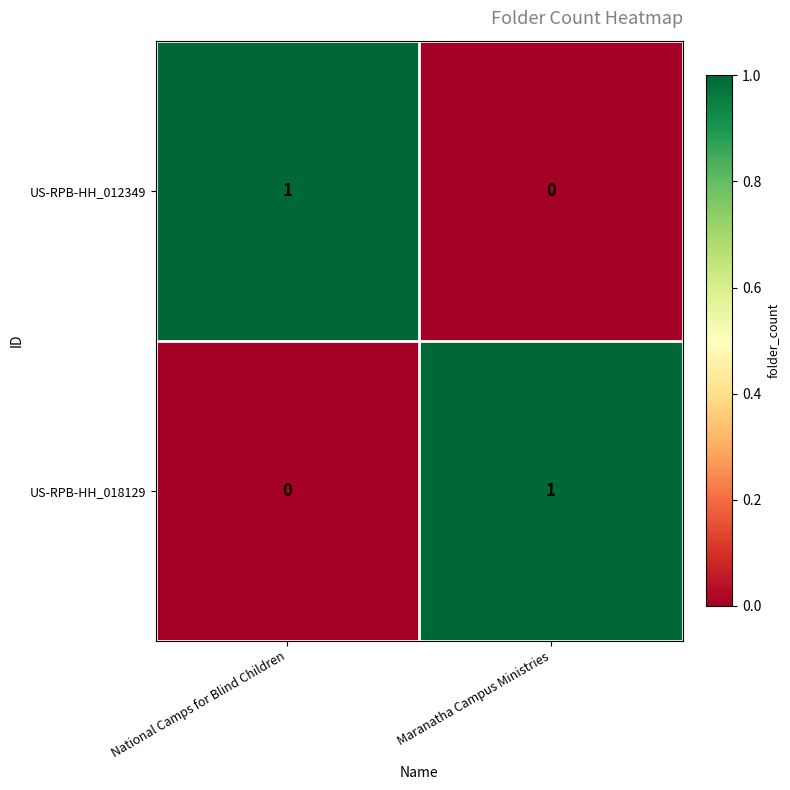

What is the total value across all series at Maranatha Campus Ministries?

1